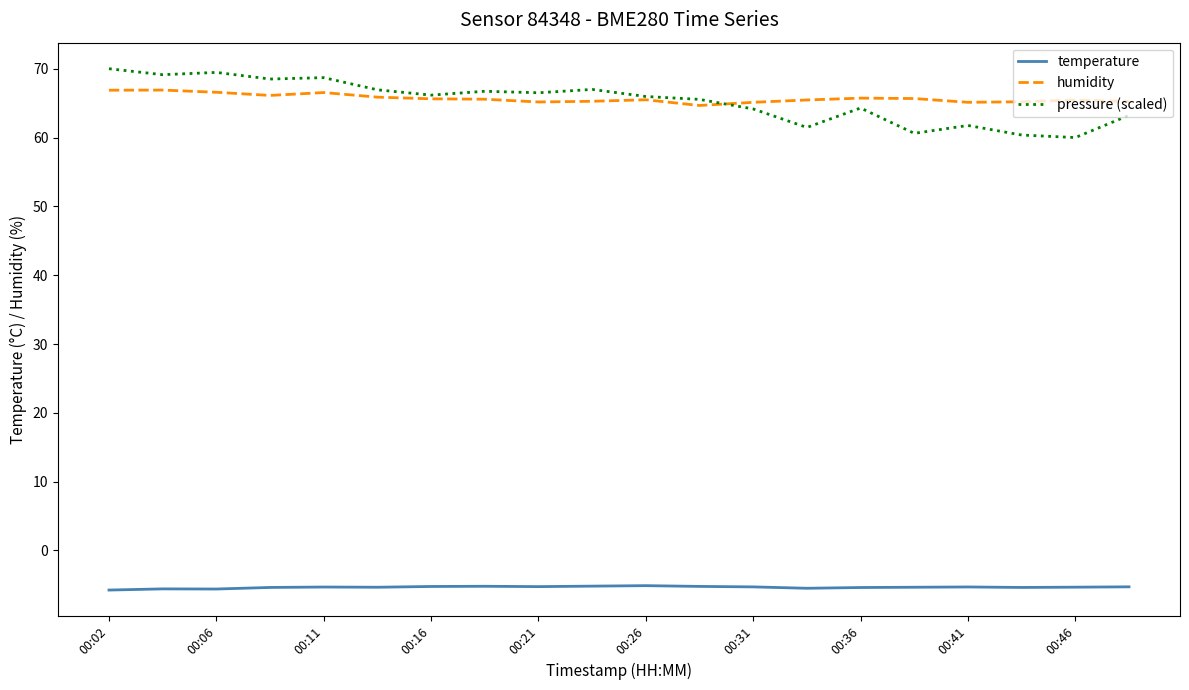

What is the maximum value shown in the chart?

70.0